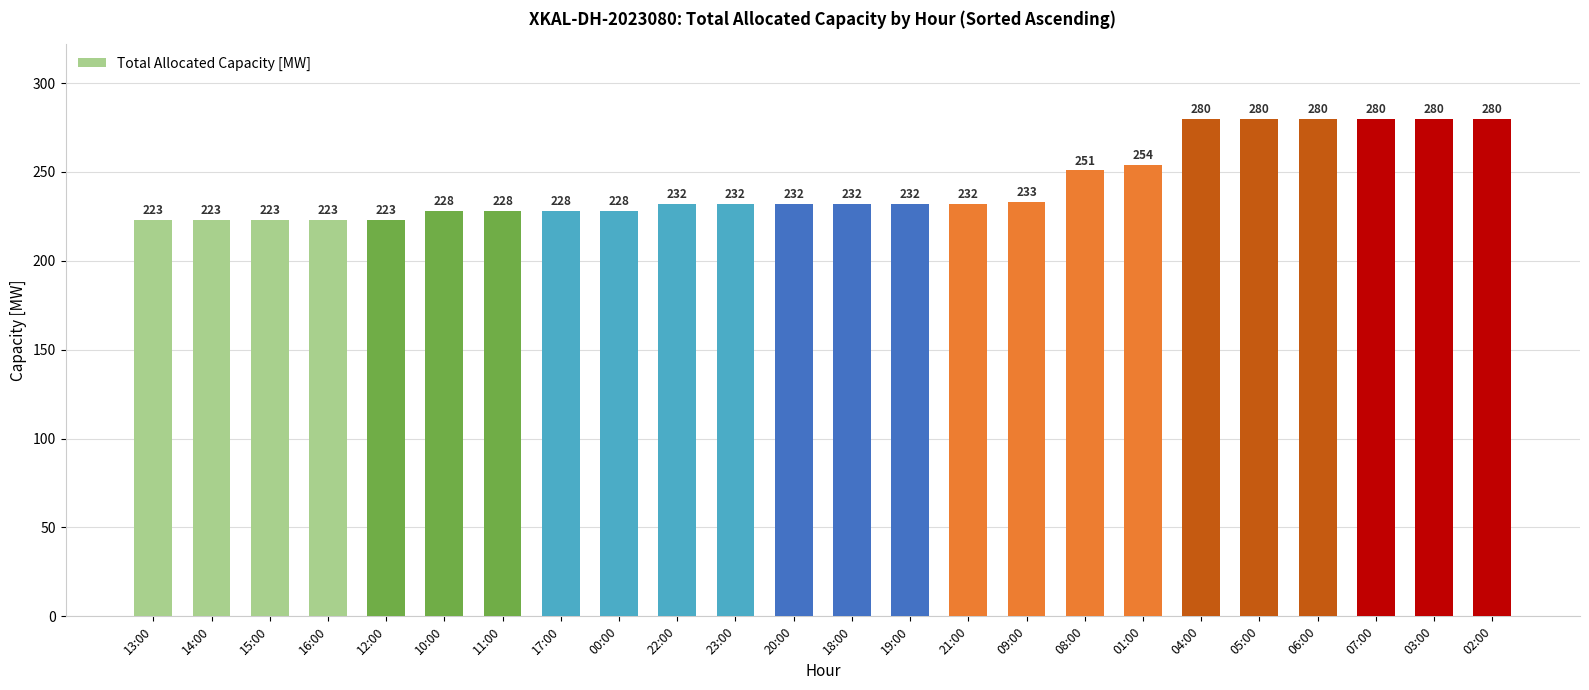

Reading left to right, list all the values displayed in this chart.

223	223	223	223	223	228	228	228	228	232	232	232	232	232	232	233	251	254	280	280	280	280	280	280